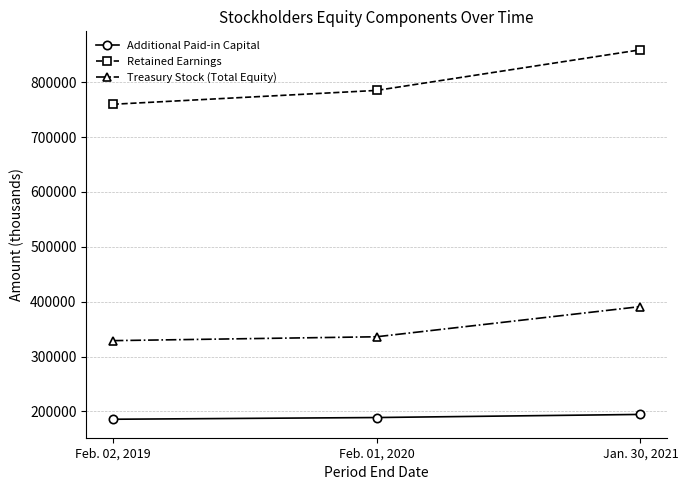

Which series changed the most between Feb. 02, 2019 and Feb. 01, 2020?

Retained Earnings